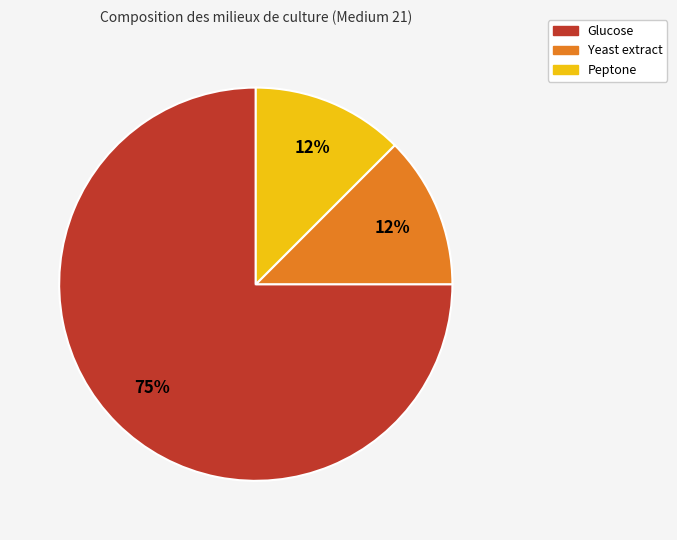

Is there a majority slice in this chart?

Yes